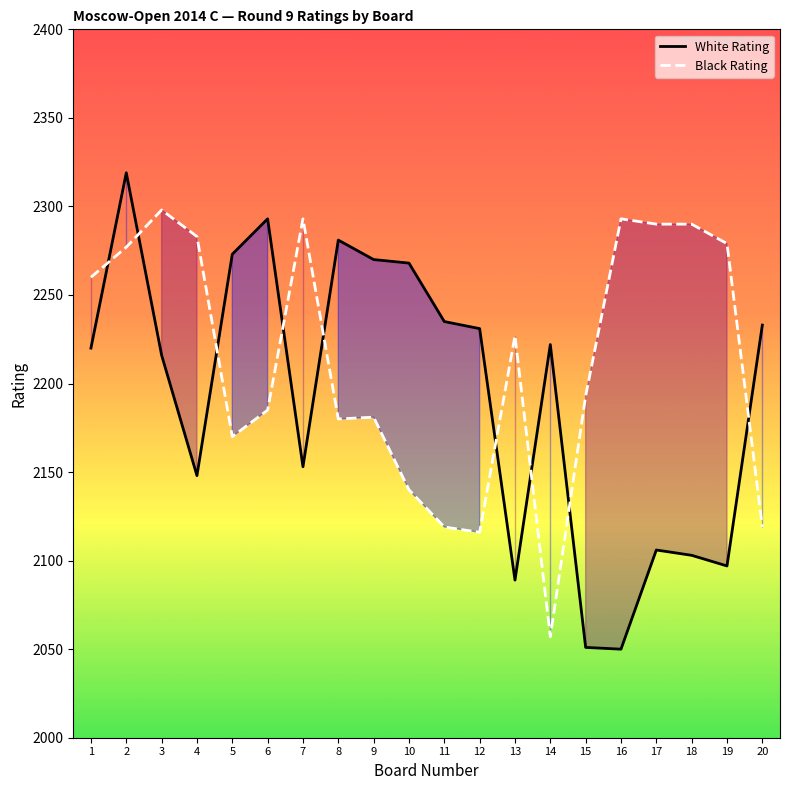

Where is the first local minimum for Black Rating?

5